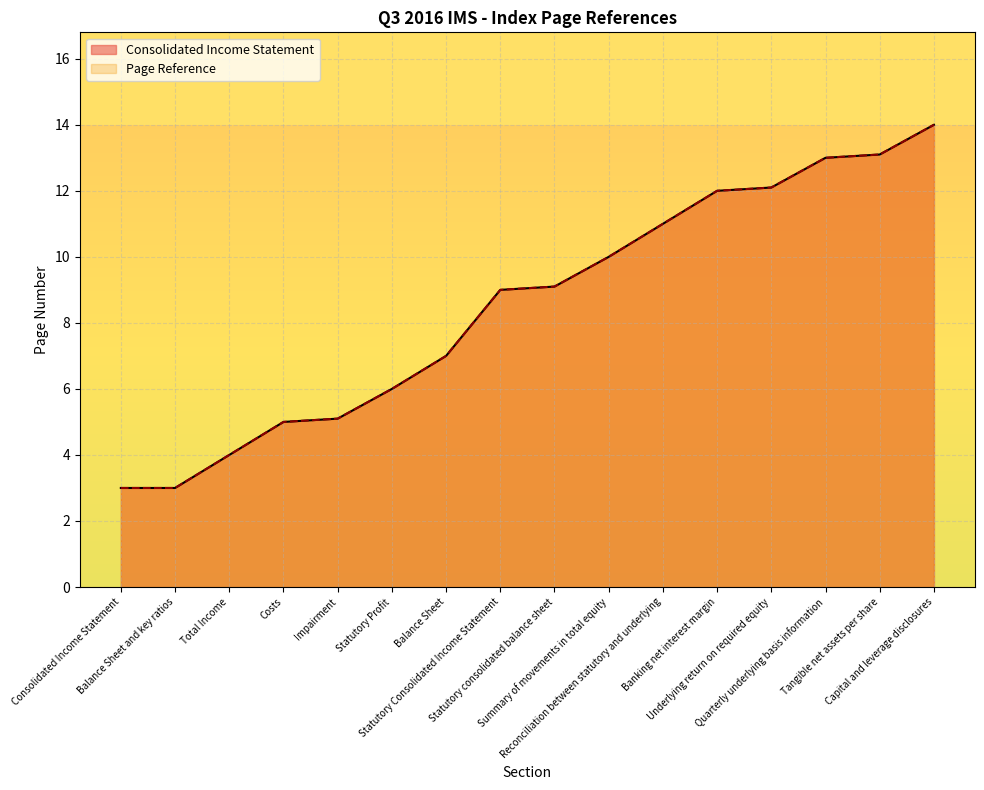

Between Costs and Statutory consolidated balance sheet, which is larger?

Statutory consolidated balance sheet